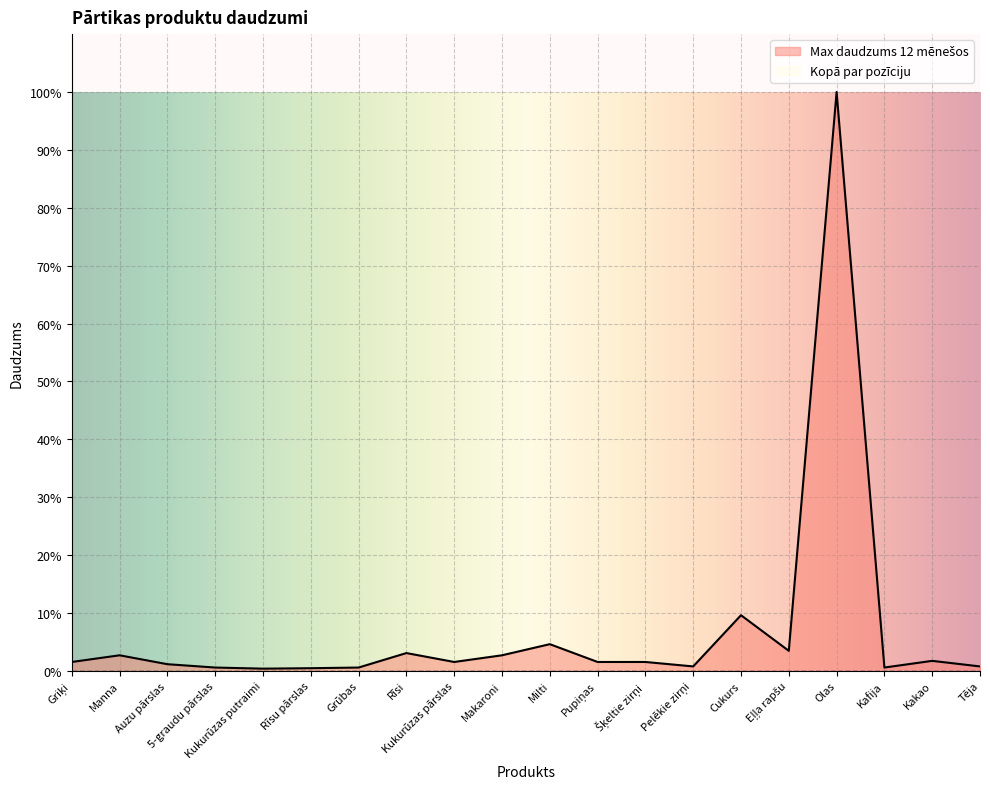

What is the minimum value shown in the chart?

0.0